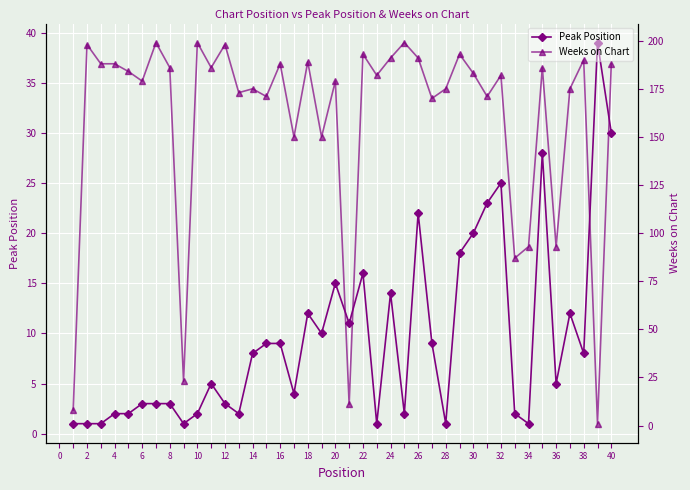

Which series has the largest total across all categories?

Weeks on Chart